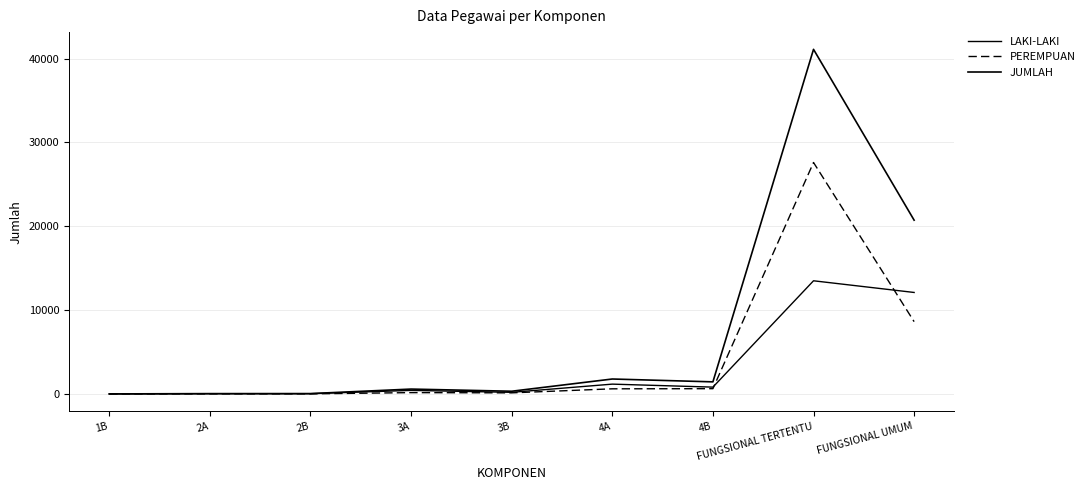

What is the maximum value for JUMLAH?

41108